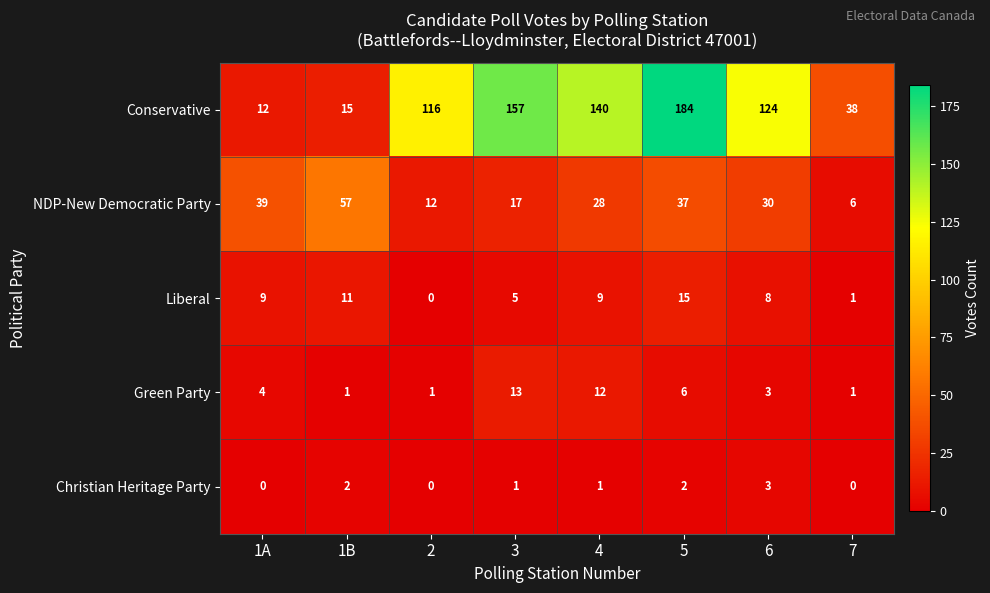

At which label is NDP-New Democratic Party closest to 31?

6